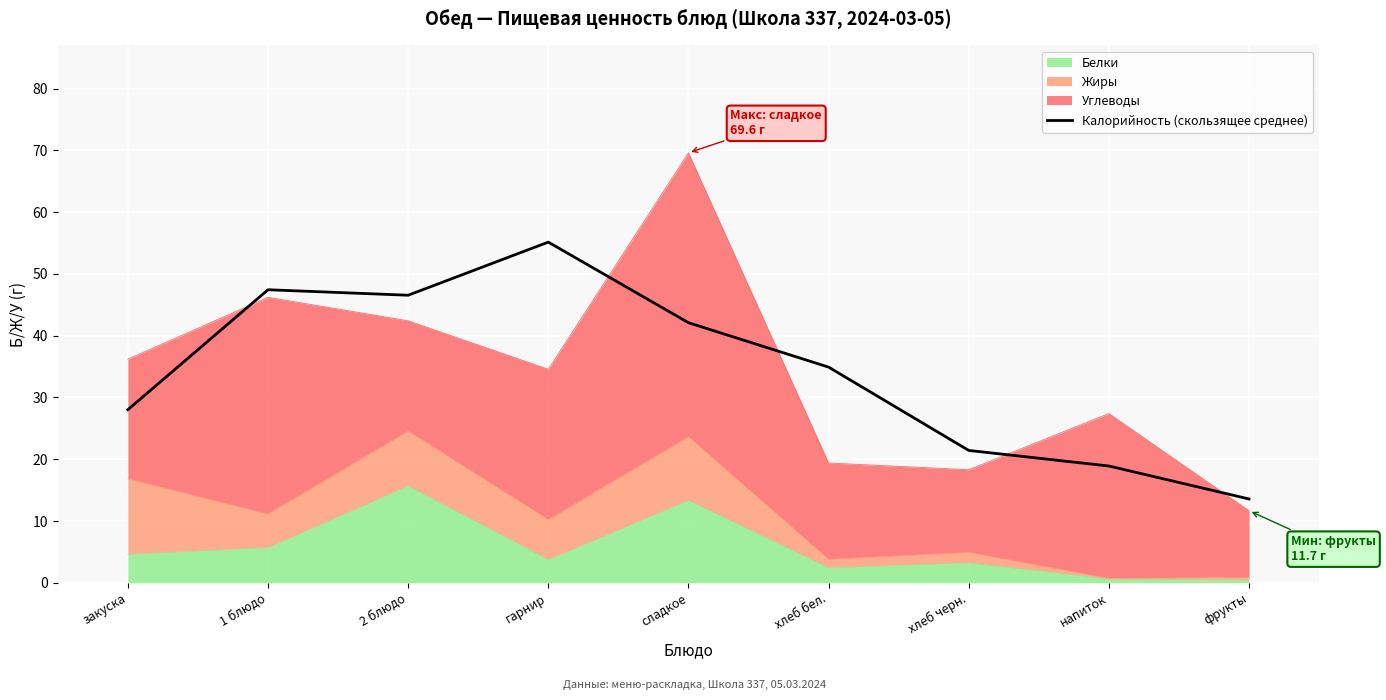

At which category does the data reach its first local valley?

2 блюдо